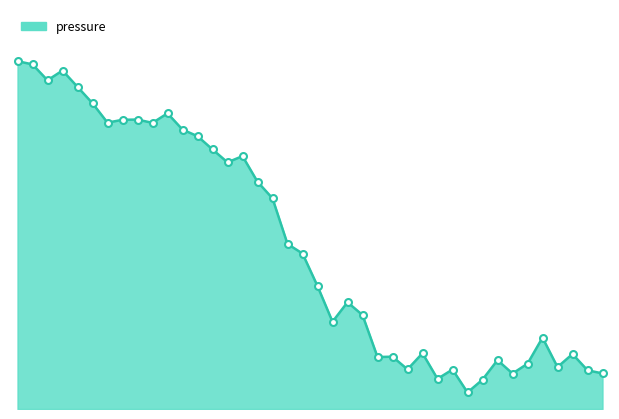

True or false: there are more than 1 points higher than both neighbors.

True